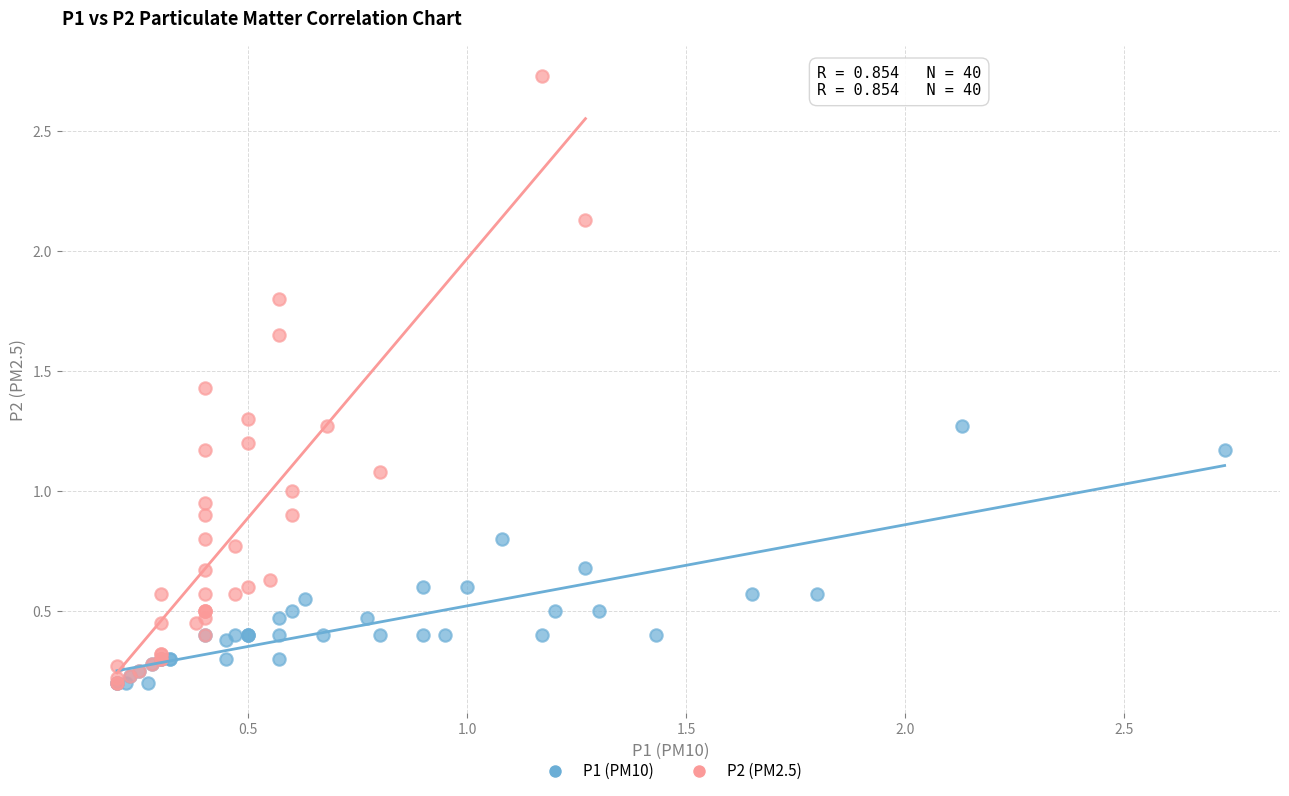

Which series has the largest Y range (max minus min)?

P2 (PM2.5)